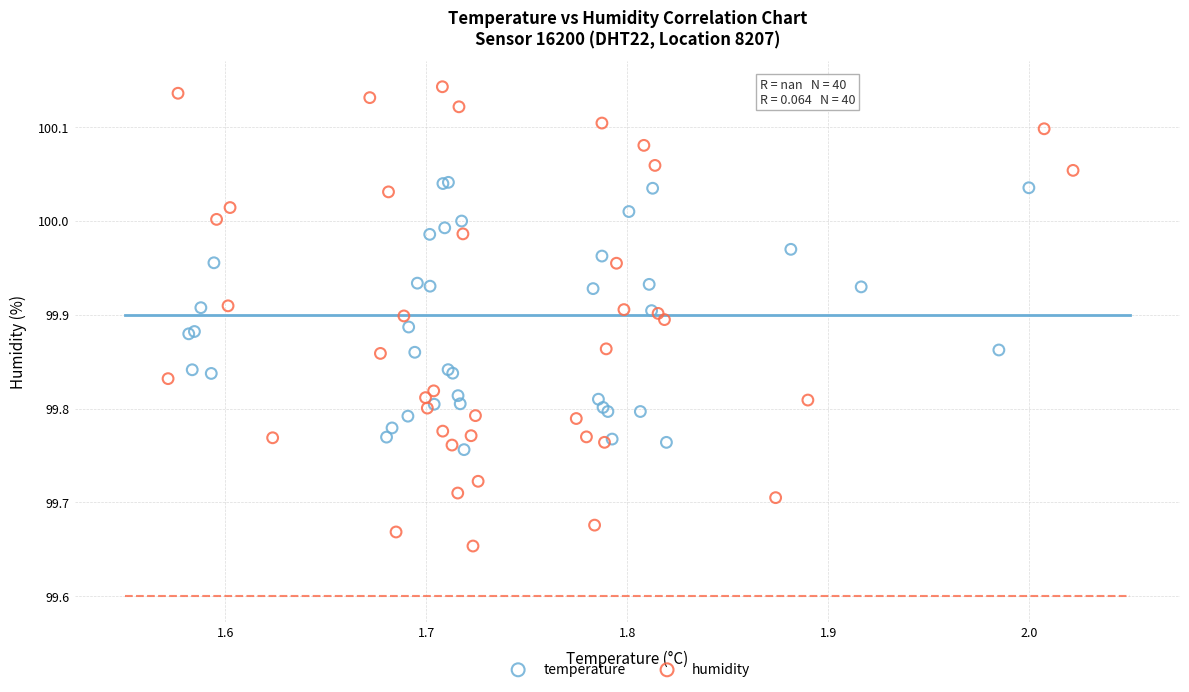

Which series reaches the minimum Y coordinate?

humidity